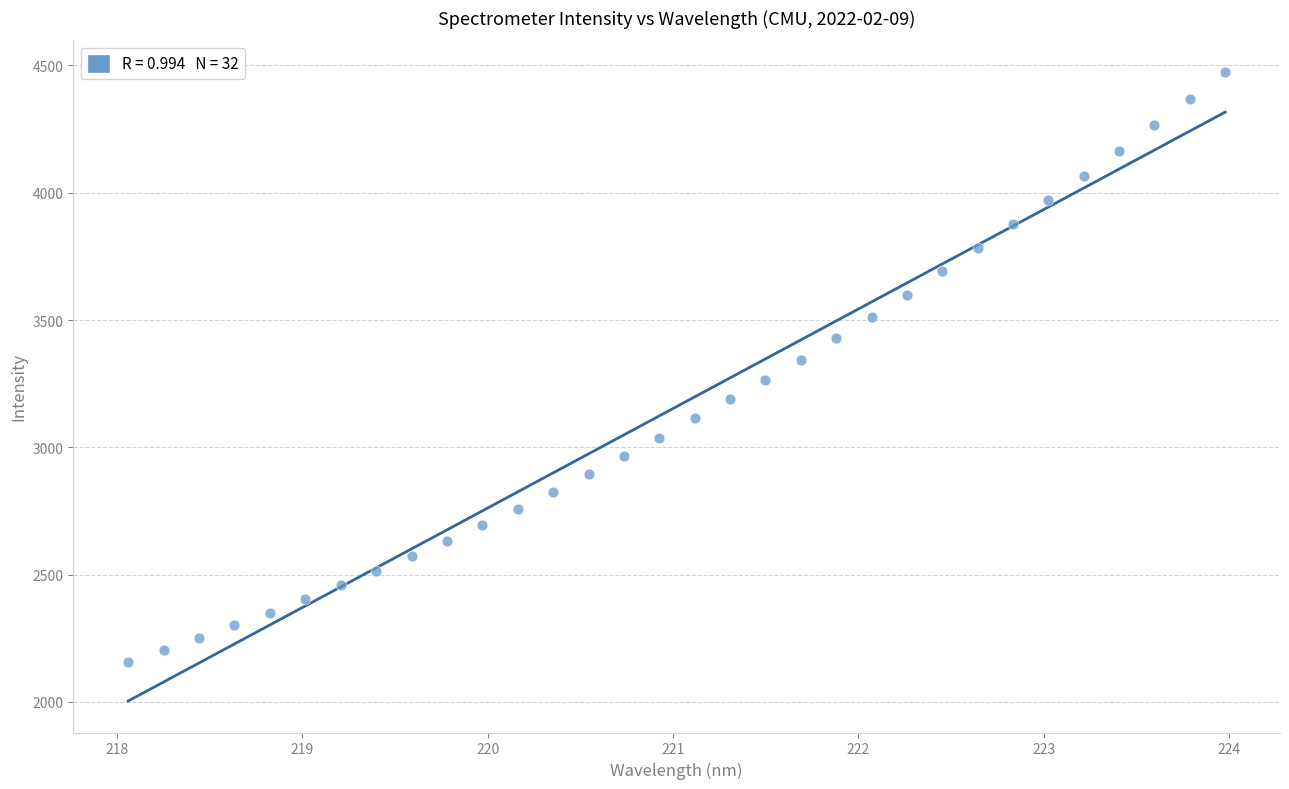

What is the range of X values (max minus min)?

5.9